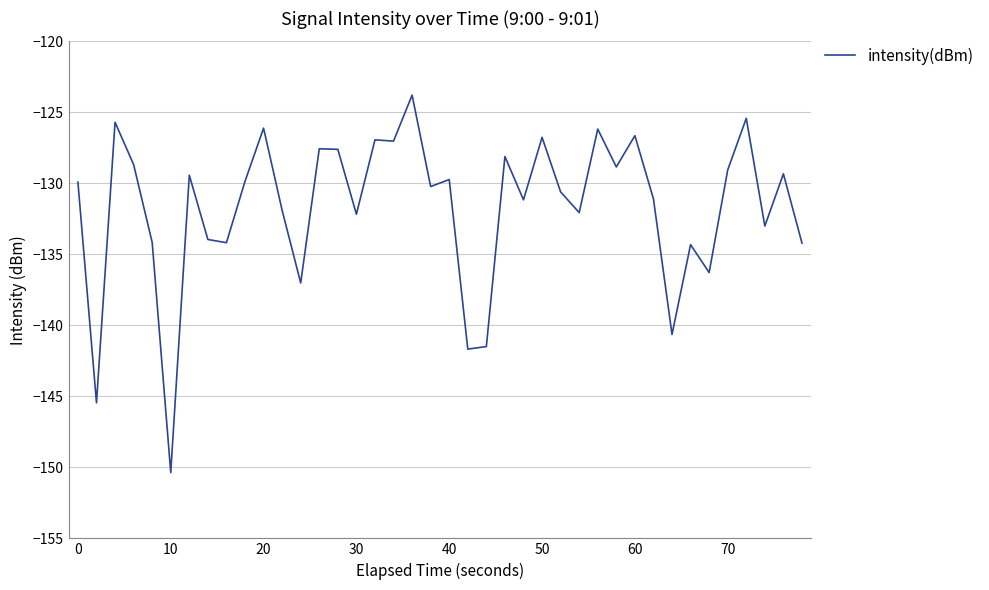

What is the difference between the maximum and minimum values?

26.6